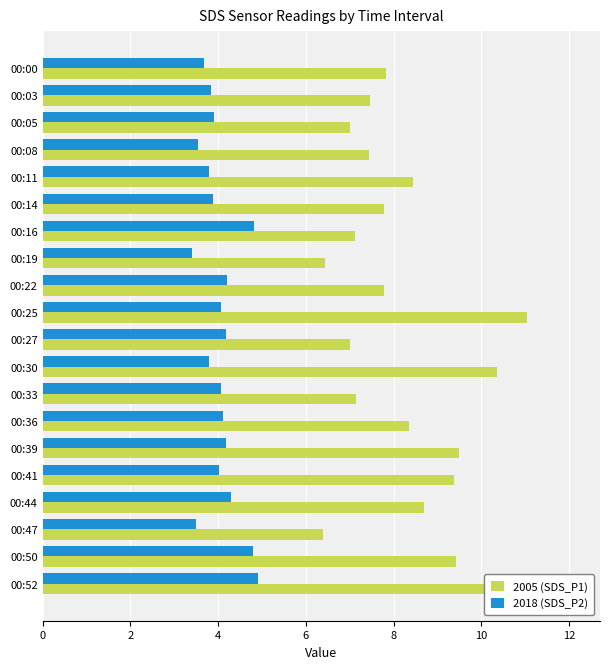

Rank the series at 00:41 from lowest to highest value.

2018 (SDS_P2), 2005 (SDS_P1)